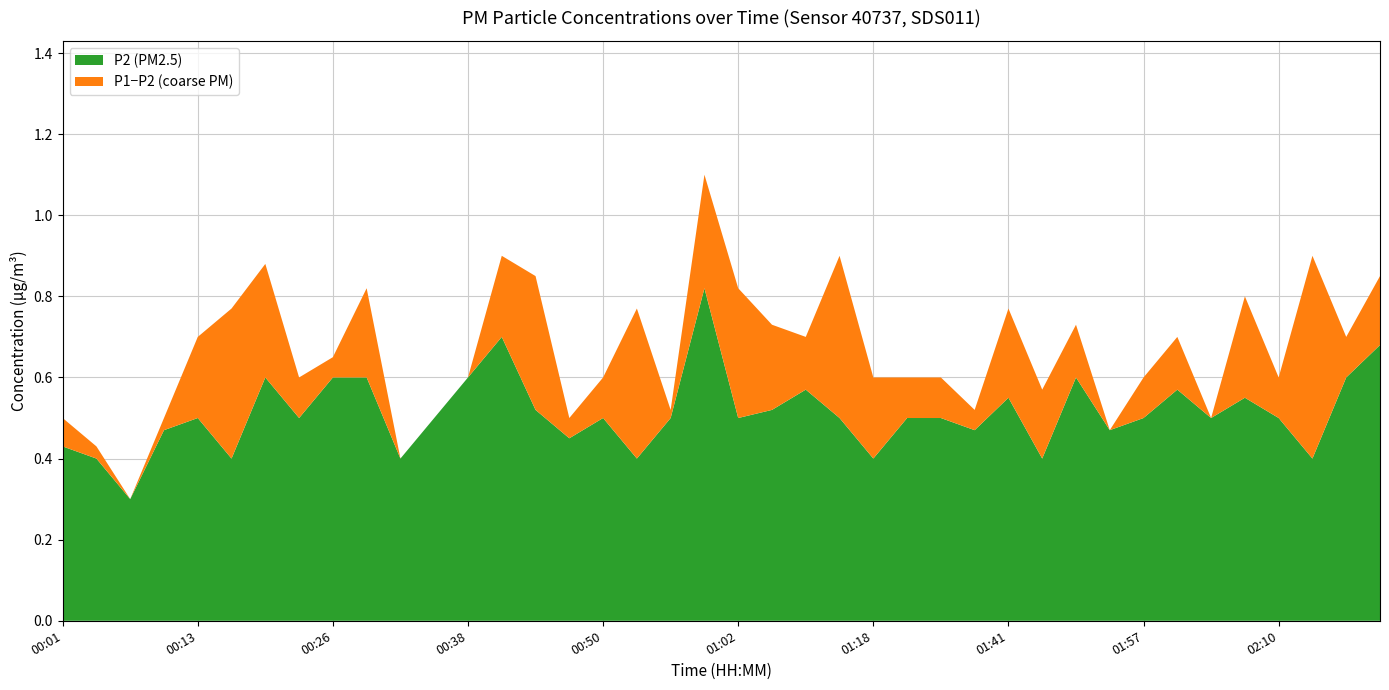

Reading left to right, list all the values displayed in this chart.

P1: 0.5	0.4	0.3	0.5	0.7	0.8	0.9	0.6	0.7	0.8	0.4	0.5	0.6	0.9	0.8	0.5	0.6	0.8	0.5	1.1	0.8	0.7	0.7	0.9	0.6	0.6	0.6	0.5	0.8	0.6	0.7	0.5	0.6	0.7	0.5	0.8	0.6	0.9	0.7	0.8
P2: 0.4	0.4	0.3	0.5	0.5	0.4	0.6	0.5	0.6	0.6	0.4	0.5	0.6	0.7	0.5	0.5	0.5	0.4	0.5	0.8	0.5	0.5	0.6	0.5	0.4	0.5	0.5	0.5	0.6	0.4	0.6	0.5	0.5	0.6	0.5	0.6	0.5	0.4	0.6	0.7